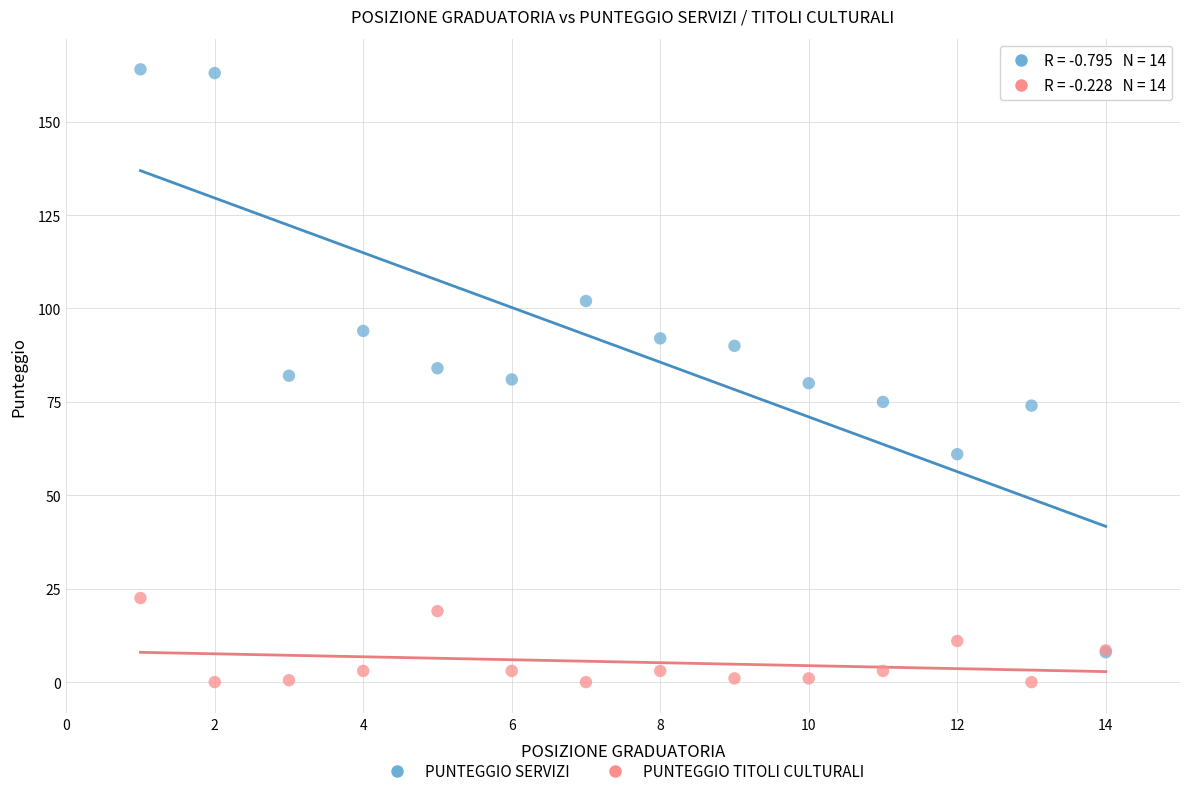

What are all the series names shown in the legend?

PUNTEGGIO SERVIZI, PUNTEGGIO TITOLI CULTURALI